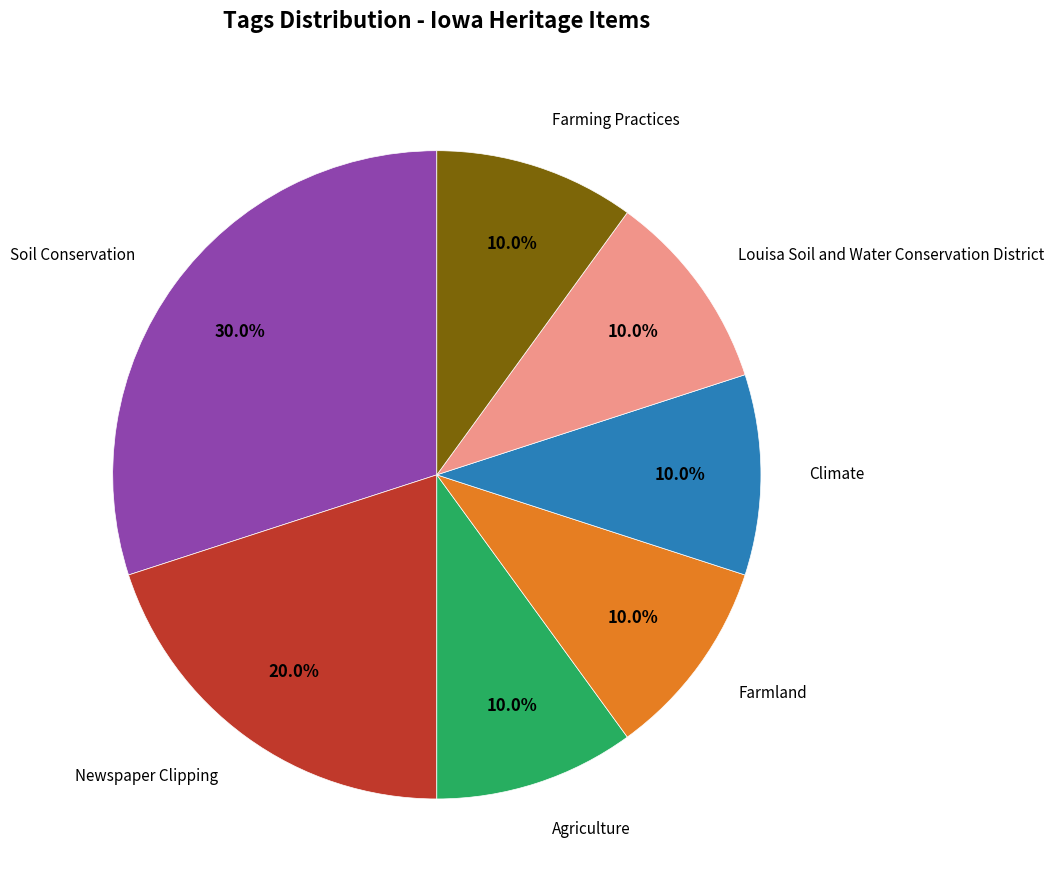

The Soil Conservation slice represents 30% of the pie. True or false?

True